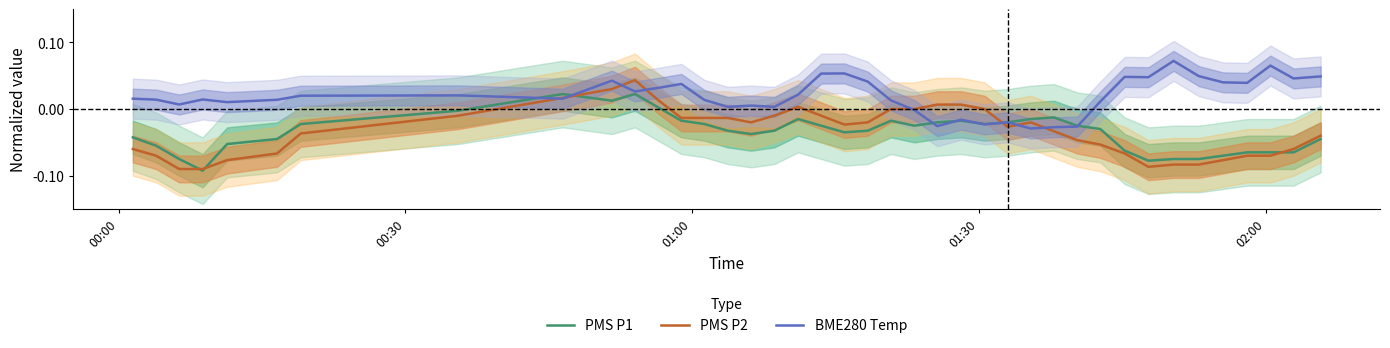

Does the chart display data point markers on the line(s)?

No